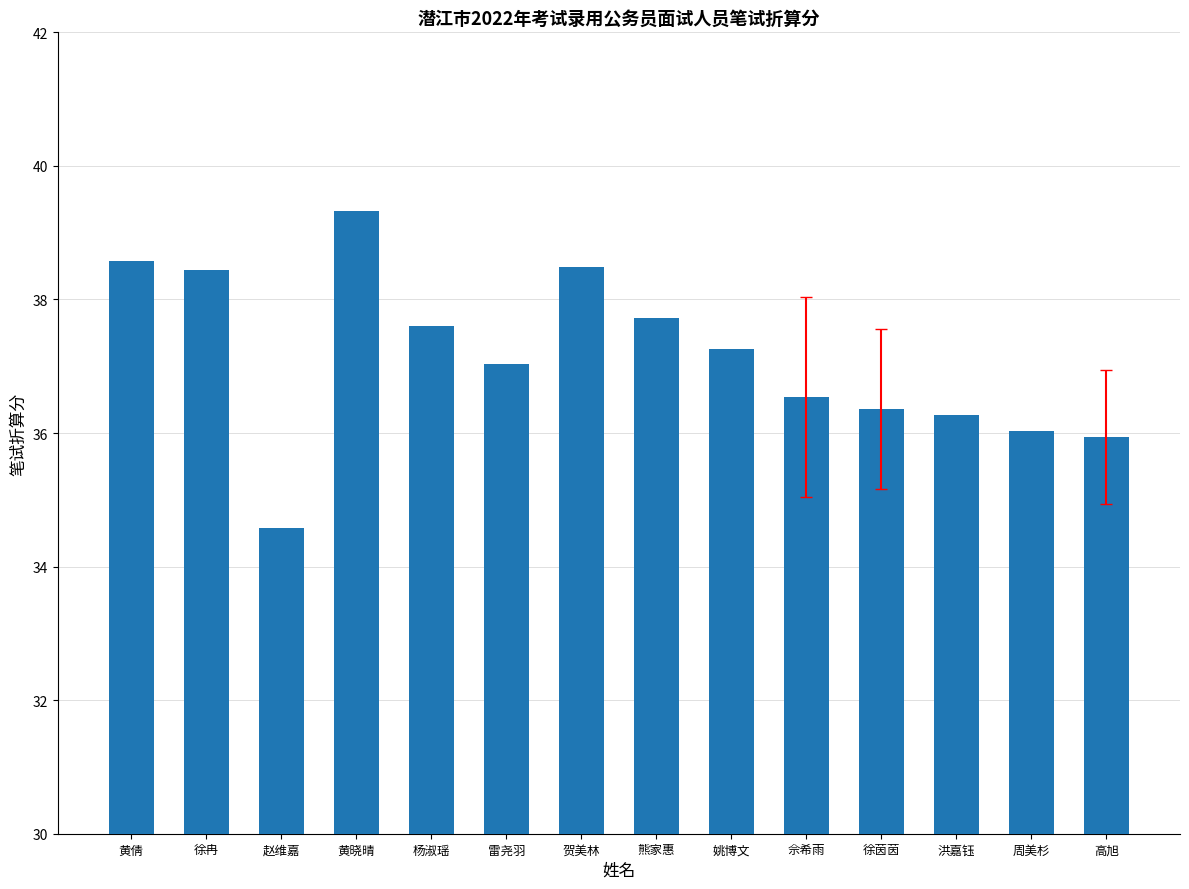

What is the sum of all values?

520.1